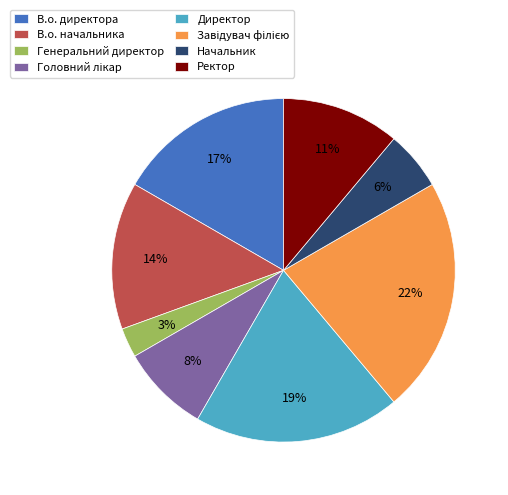

Which has a higher value, Начальник or Директор?

Директор